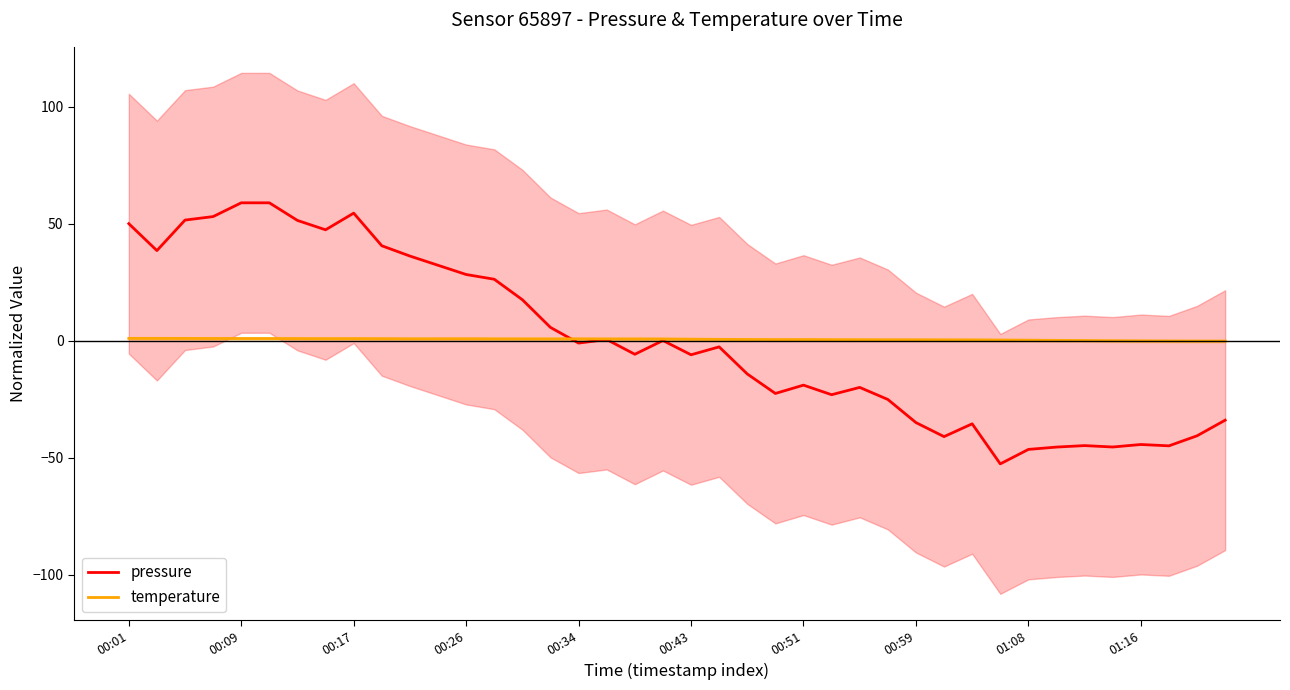

Which series has the largest range (max minus min)?

pressure